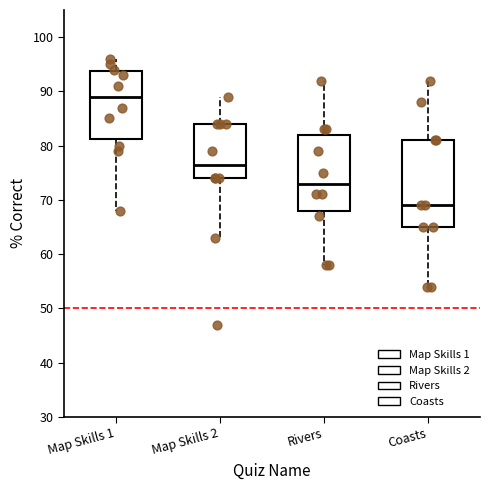

Reading left to right, transcribe this box plot: for each box, give where its median line is, the range the box spans, and where its two whiskers end, as read against the y-axis. The values are not printed on the chart, so give them approximately, as read against the axis.

Map Skills 1: median 89, box 81 to 94, whiskers 68 to 96
Map Skills 2: median 77, box 74 to 84, whiskers 63 to 89
Rivers: median 73, box 68 to 82, whiskers 58 to 92
Coasts: median 69, box 65 to 81, whiskers 54 to 92